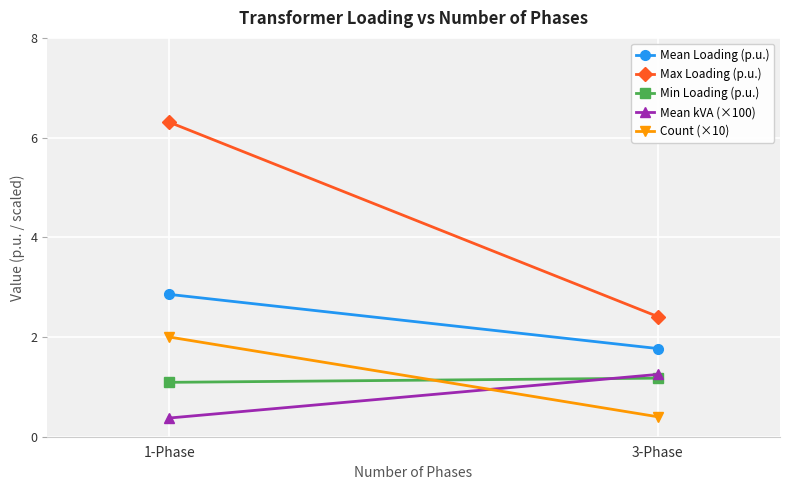

How many lines are shown in the chart?

5